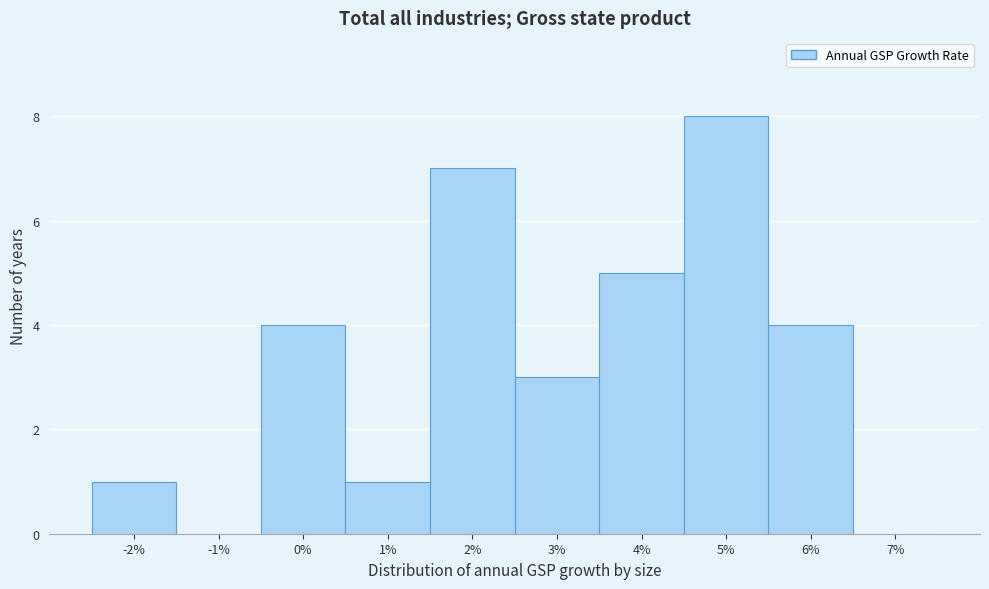

Reading left to right, list all the values displayed in this chart.

-2%=1	-1%=0	0%=4	1%=1	2%=7	3%=3	4%=5	5%=8	6%=4	7%=0